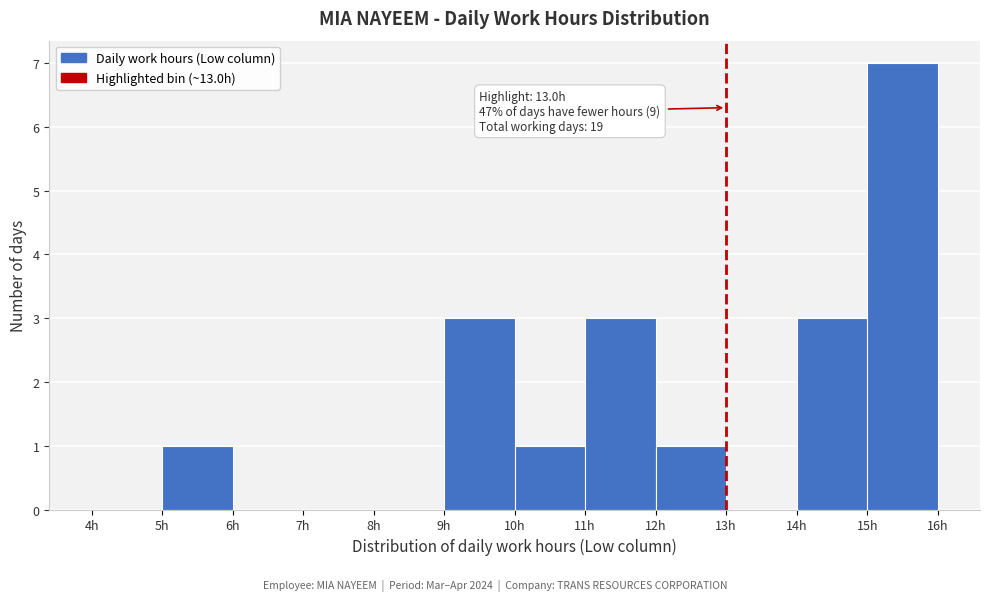

Over which range of the x-axis is the bar tallest?

15 to 16